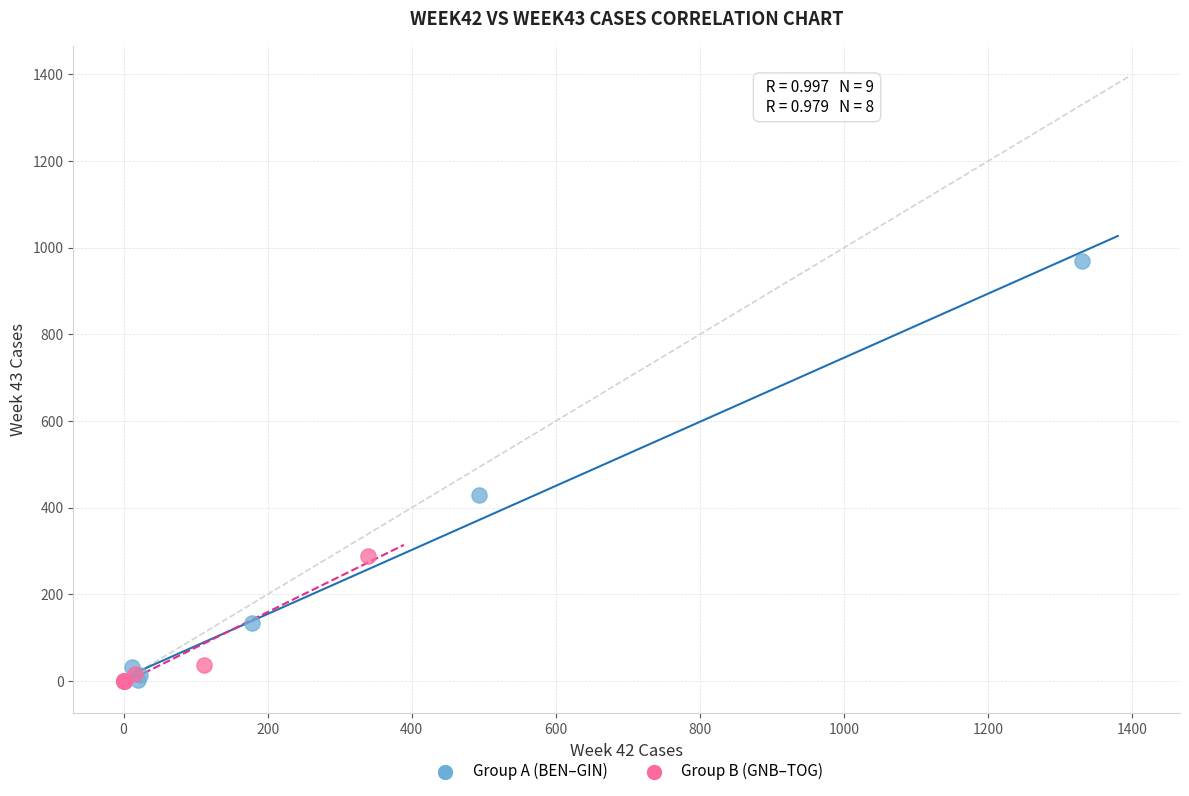

Which series has the widest spread of Y values?

Group A (BEN–GIN)